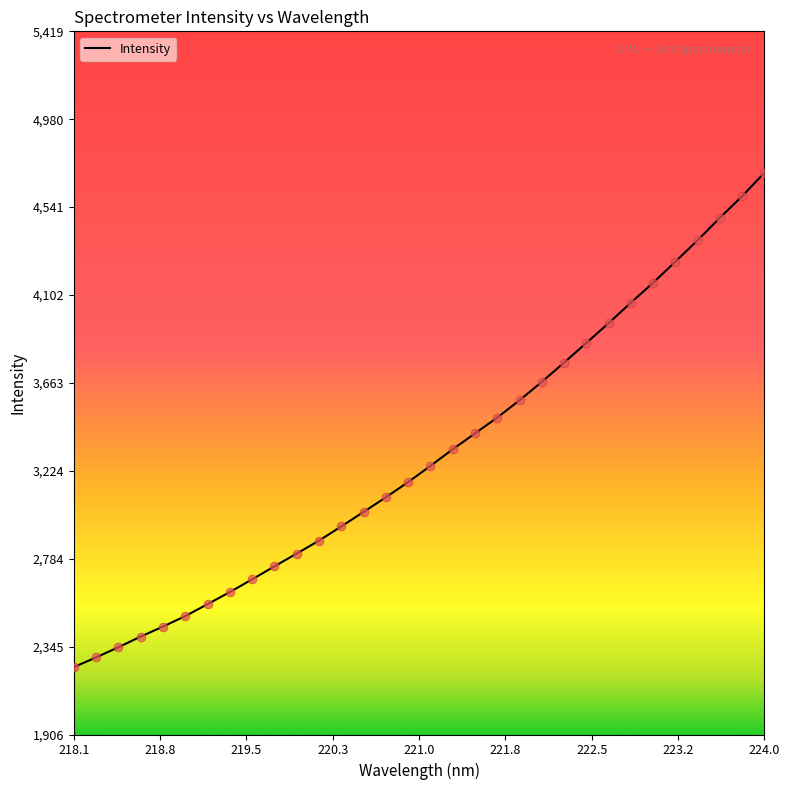

What is the minimum value shown in the chart?

2243.2